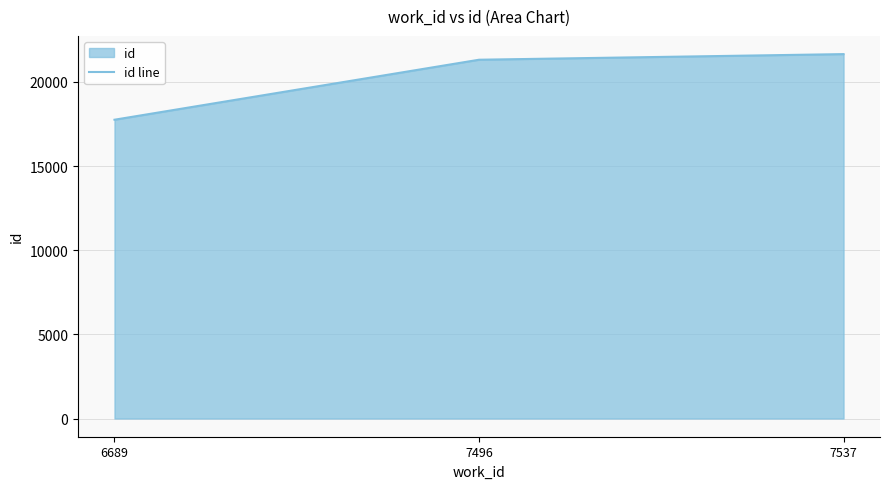

How many series are shown in this chart?

1